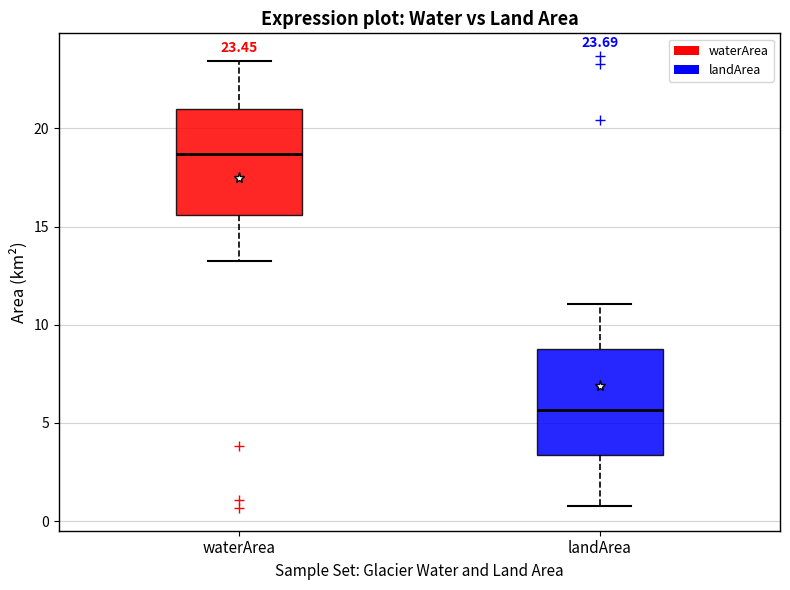

Which box has the highest median line?

waterArea